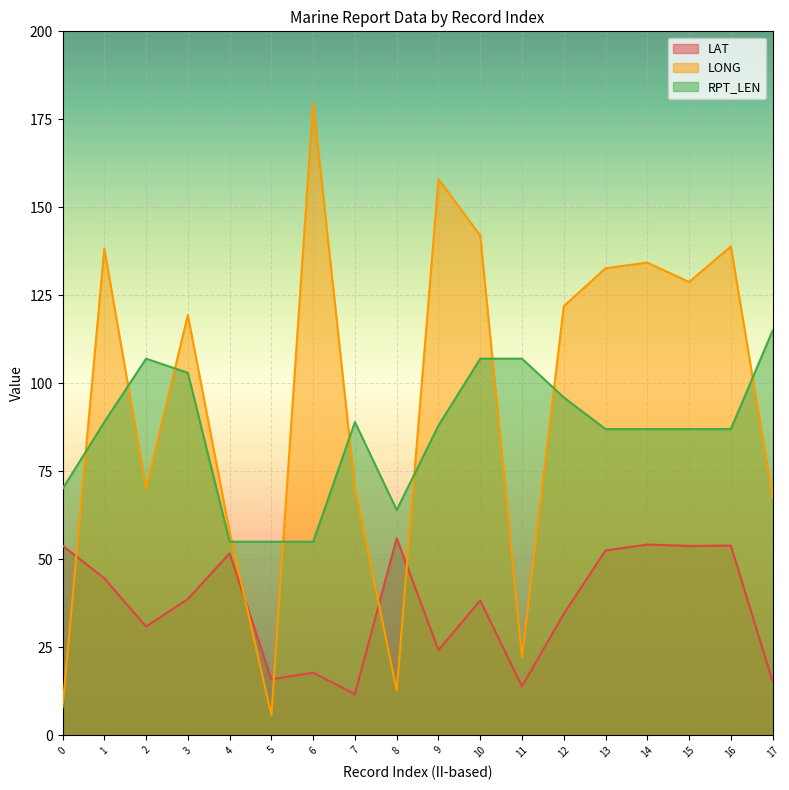

What is the value of the LONG point at the 17th from the left?

138.9